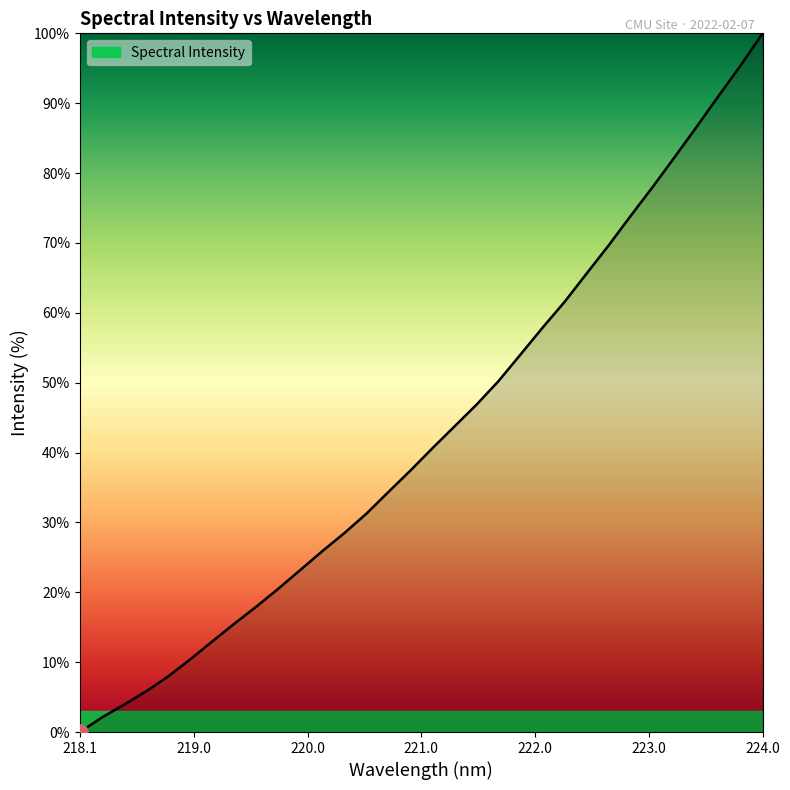

What is the greatest value displayed?

100.0